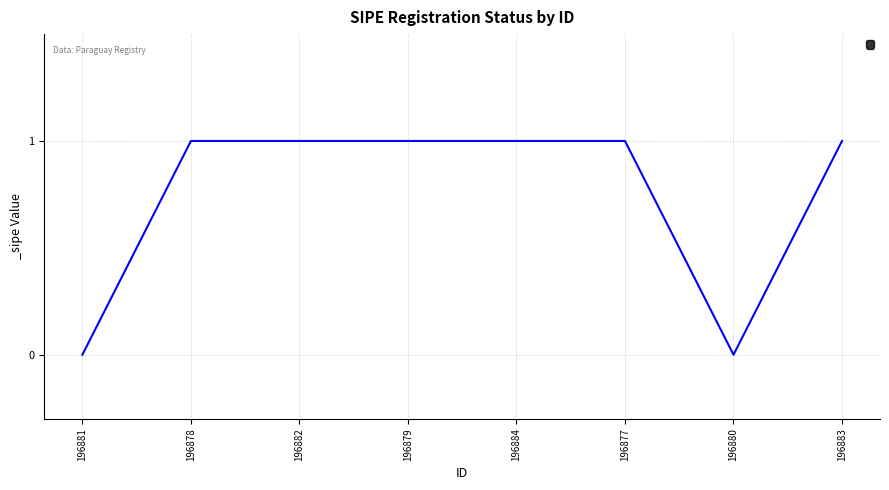

What position from the right is 196879?

5